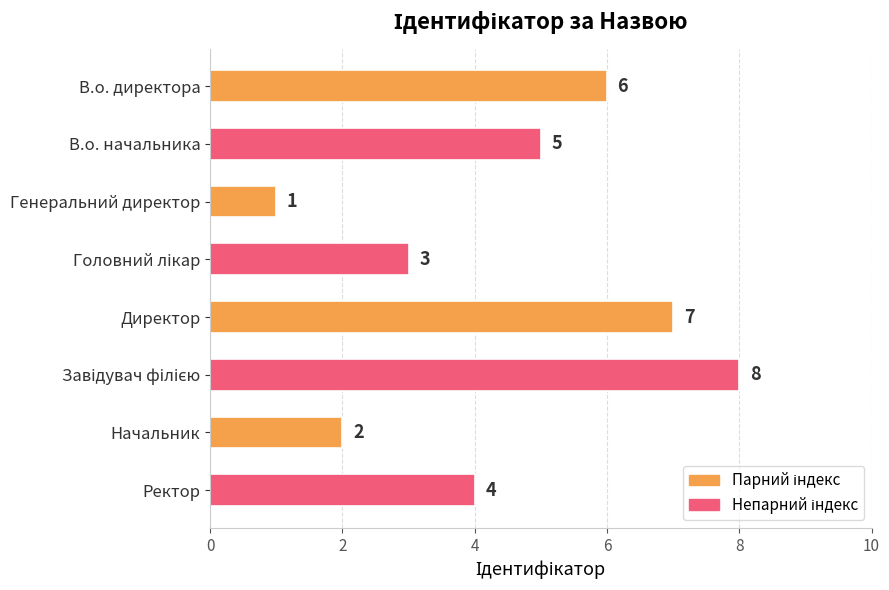

What is the greatest value displayed?

8